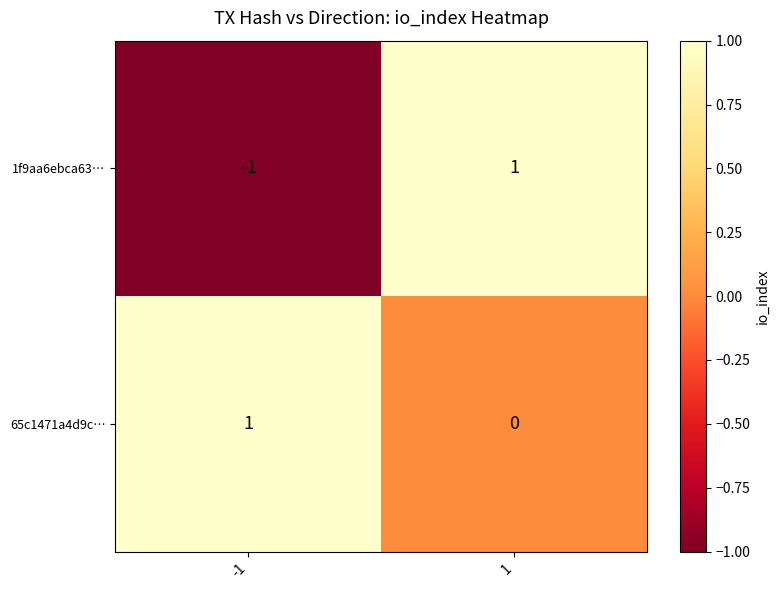

Which label corresponds to the smallest value in the chart?

-1